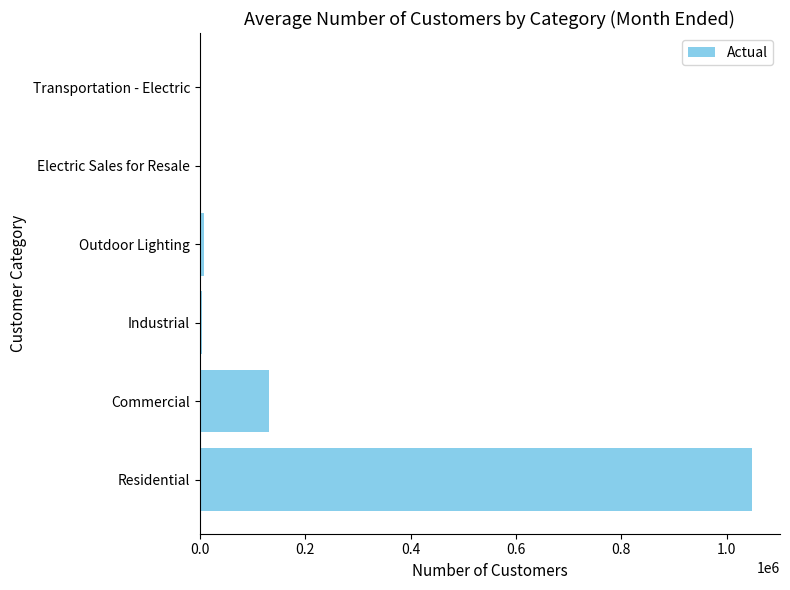

Is it true that the value at Commercial is 131860?

True